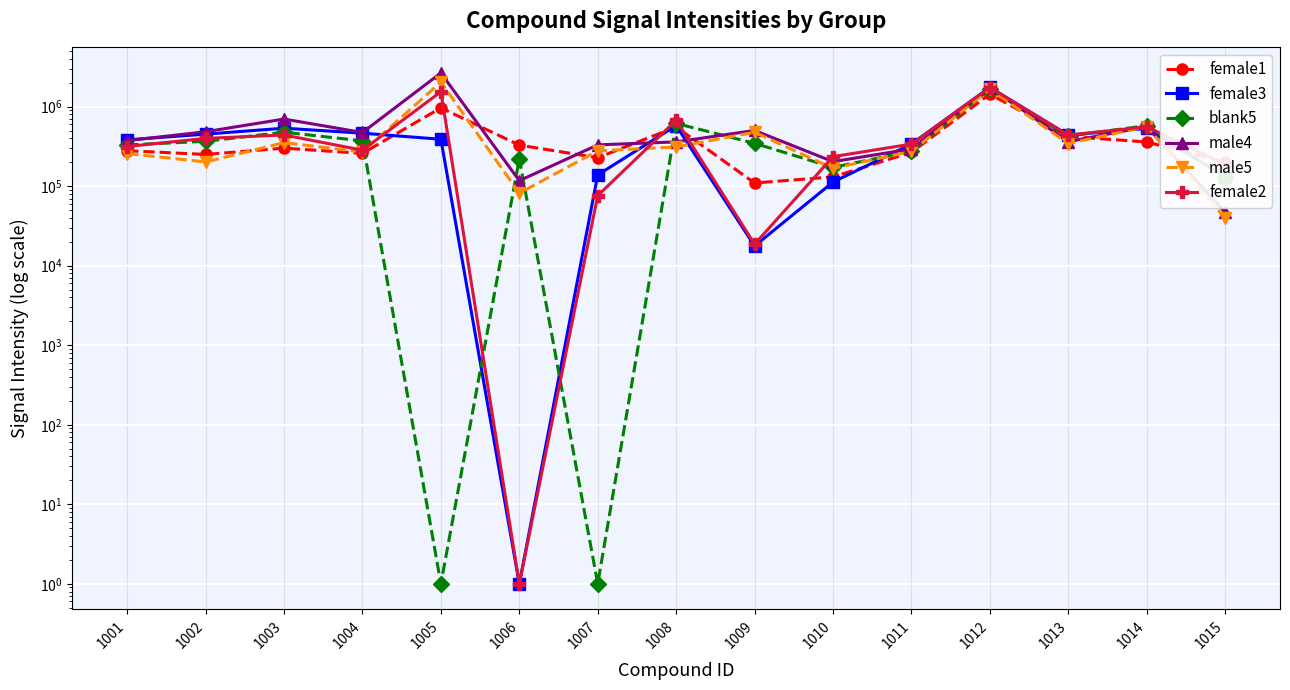

What is the total value across all series at 1010?

1022341